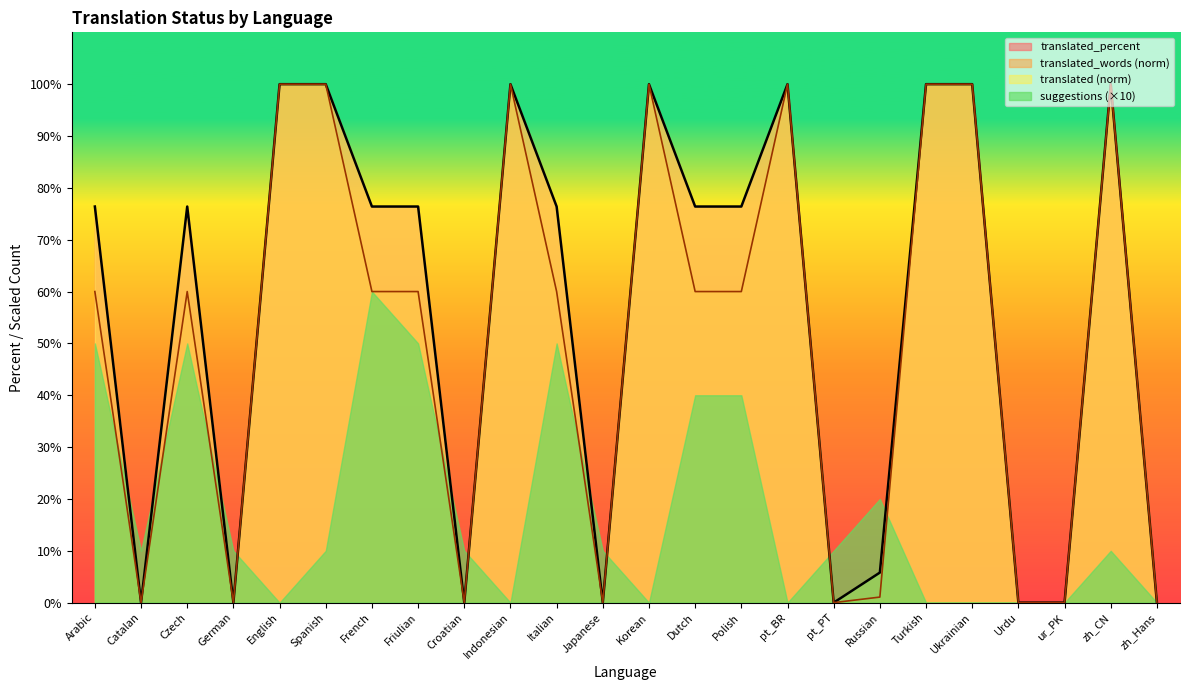

Reading left to right, extract all data points from this chart.

translated: Arabic=76.4	Catalan=0.0	Czech=76.4	German=0.0	English=100.0	Spanish=100.0	French=76.4	Friulian=76.4	Croatian=0.0	Indonesian=100.0	Italian=76.4	Japanese=0.0	Korean=100.0	Dutch=76.4	Polish=76.4	pt_BR=100.0	pt_PT=0.0	Russian=5.8	Turkish=100.0	Ukrainian=100.0	Urdu=0.0	ur_PK=0.0	zh_CN=100.0	zh_Hans=0.0
translated_percent: Arabic=60.0	Catalan=0.0	Czech=60.0	German=0.0	English=100.0	Spanish=100.0	French=60.0	Friulian=60.0	Croatian=0.0	Indonesian=100.0	Italian=60.0	Japanese=0.0	Korean=100.0	Dutch=60.0	Polish=60.0	pt_BR=100.0	pt_PT=0.0	Russian=1.1	Turkish=100.0	Ukrainian=100.0	Urdu=0.0	ur_PK=0.0	zh_CN=100.0	zh_Hans=0.0